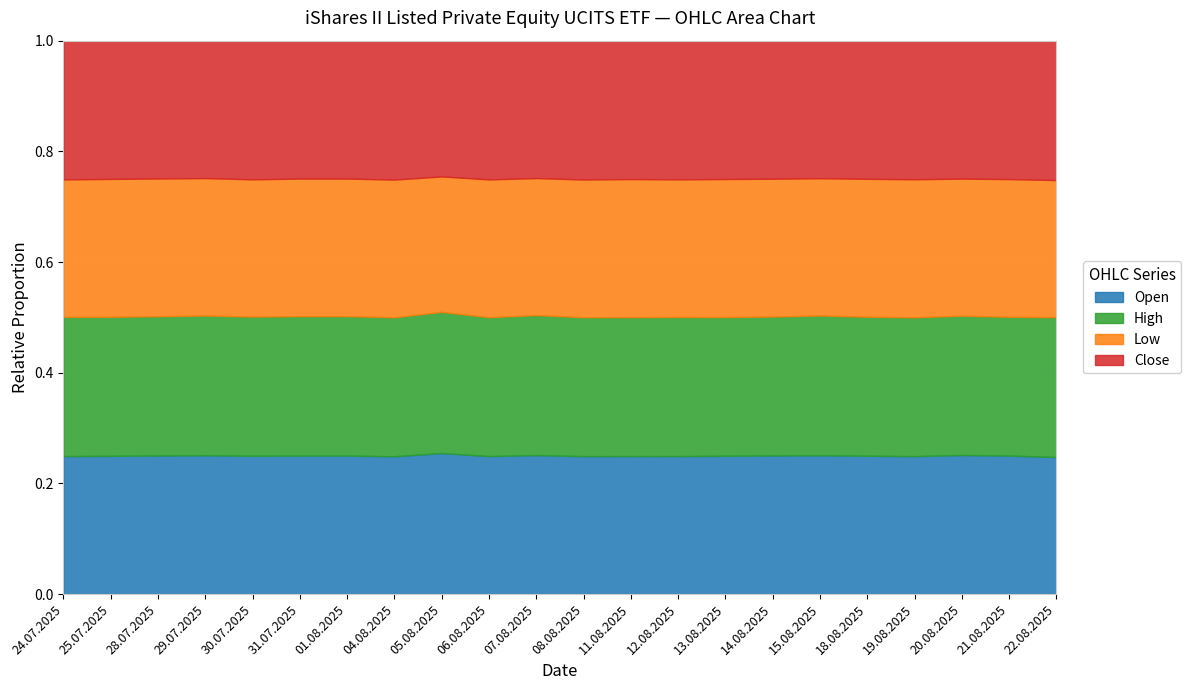

The High series shows 43628 at 29.07.2025. True or false?

False